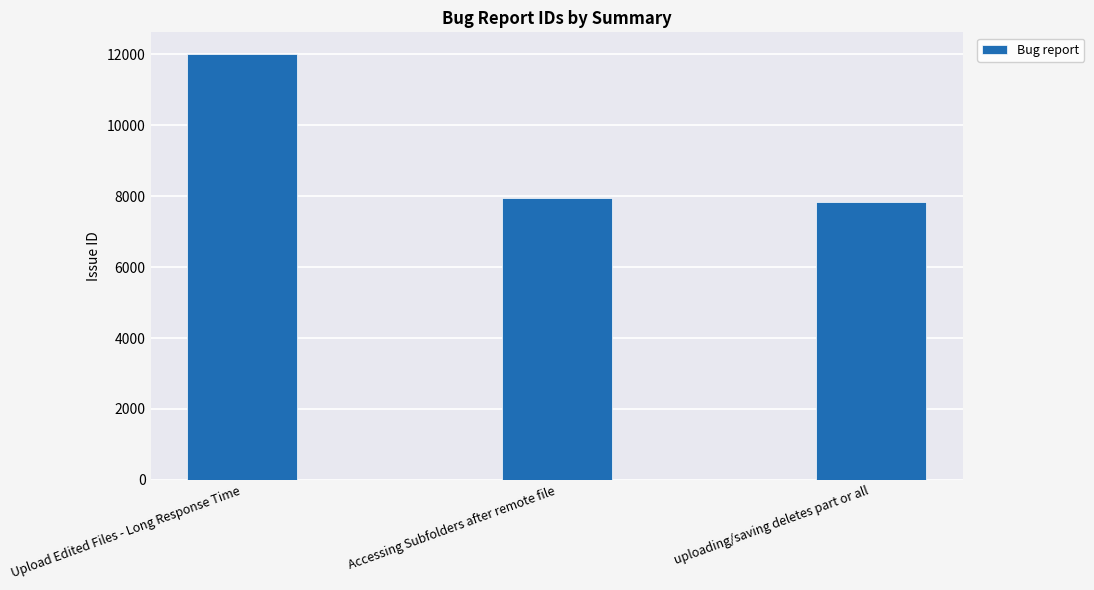

What is the difference between the values at uploading/saving deletes part or all and Upload Edited Files - Long Response Time?

4196